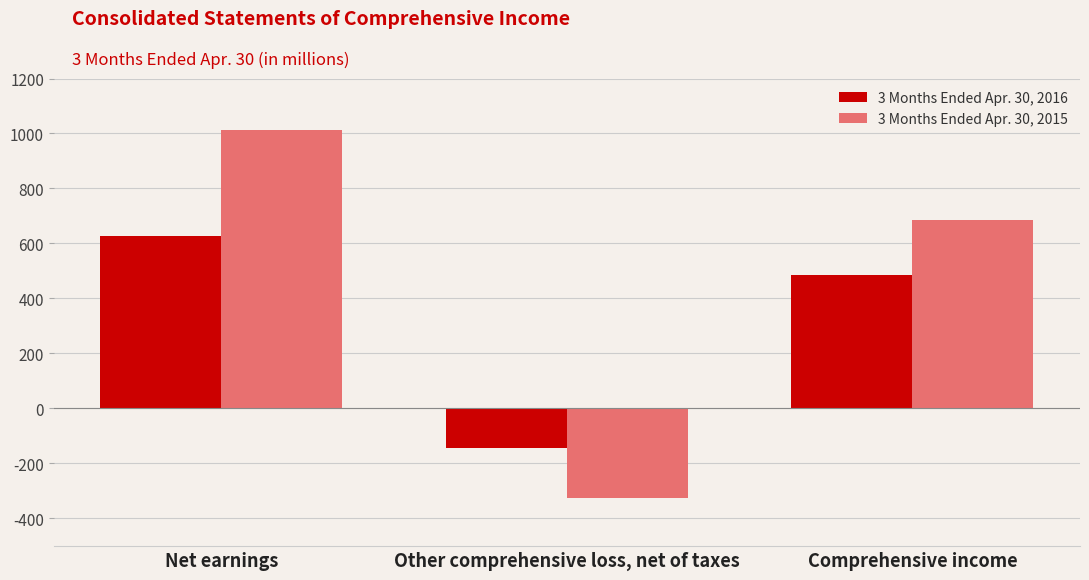

What is the total value across all series at Other comprehensive loss, net of taxes?

-471